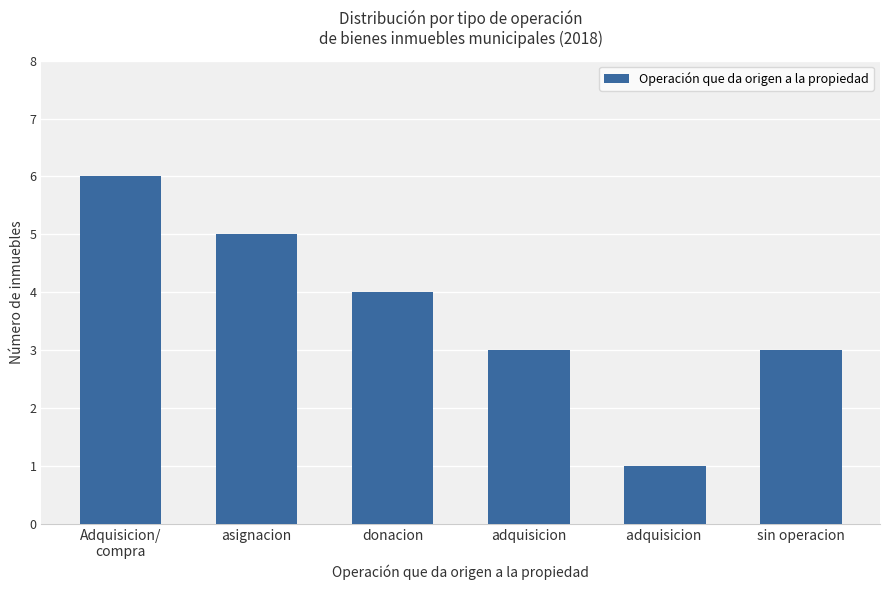

What is the change in value from donacion to adquisicion ?

-3